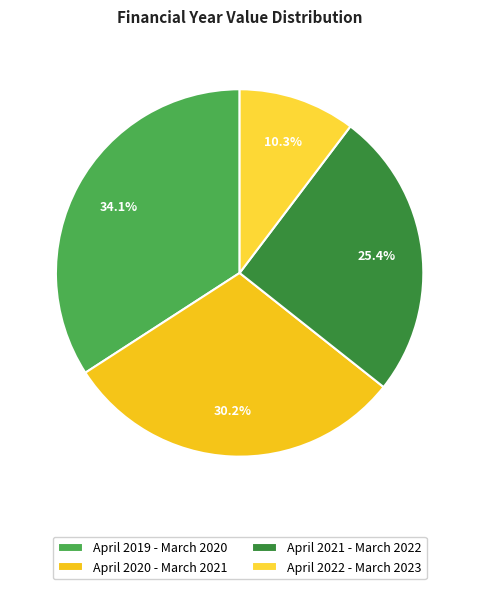

Combined, what portion of the pie is April 2021 - March 2022 and April 2020 - March 2021?

55.6%